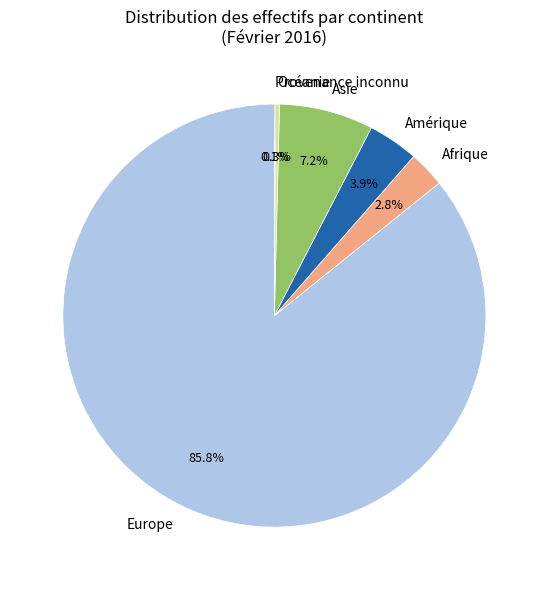

The Europe slice represents 18% of the pie. True or false?

False